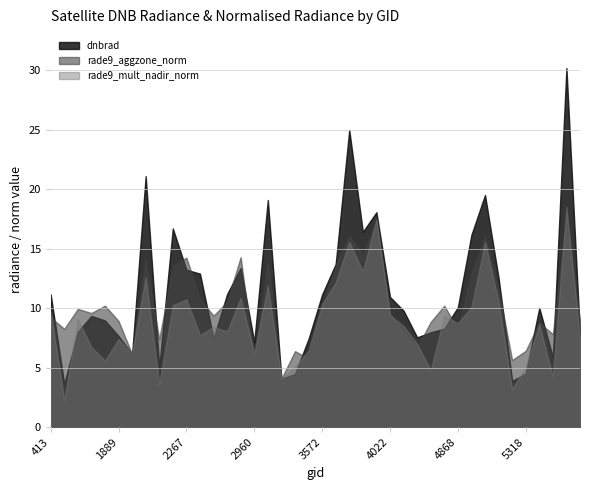

Which has a higher value, 4193 or 2960?

4193